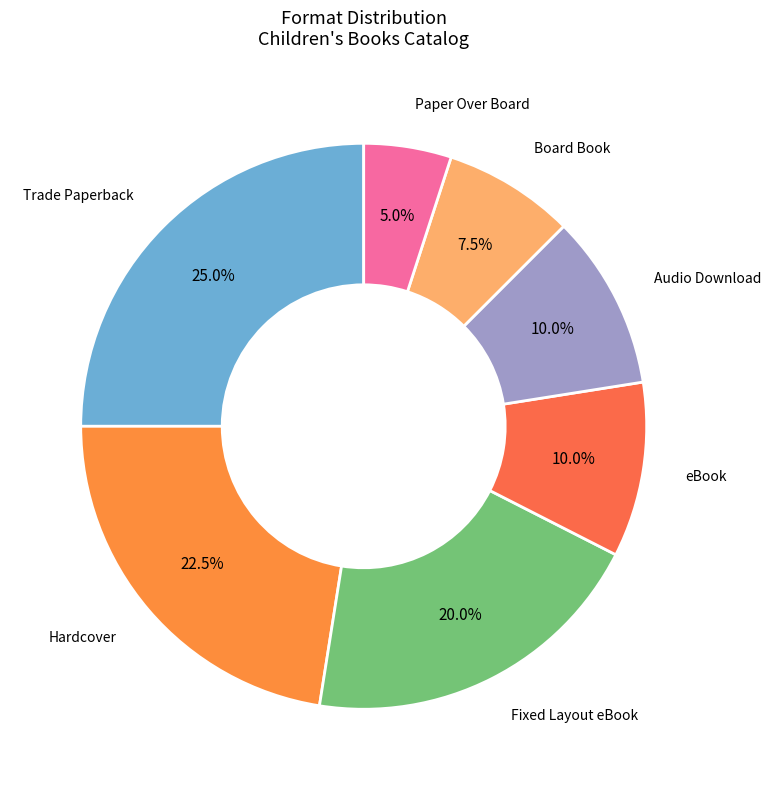

Is there a majority slice in this chart?

No